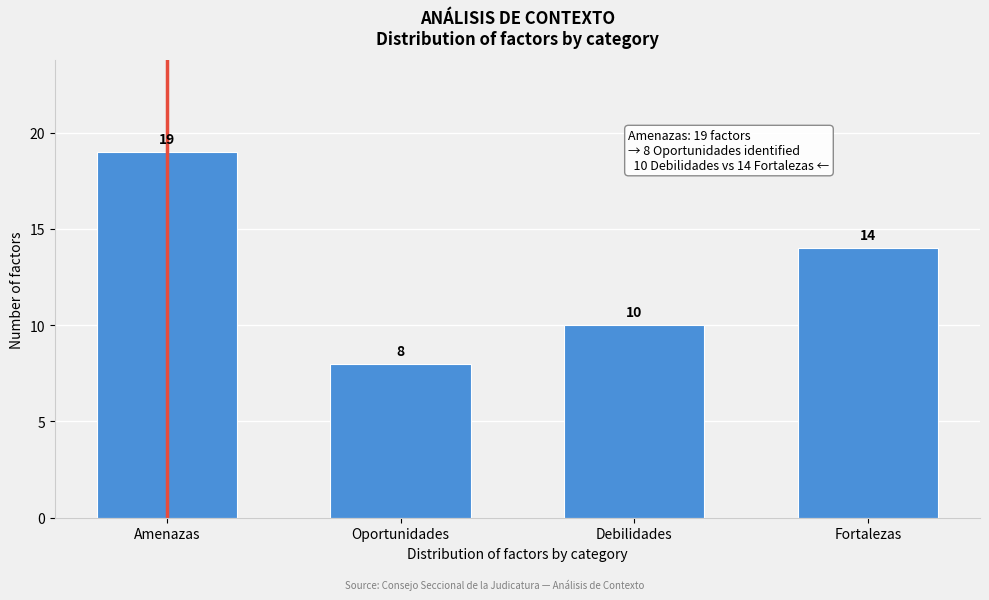

Reading left to right, extract all data points from this chart.

19	8	10	14